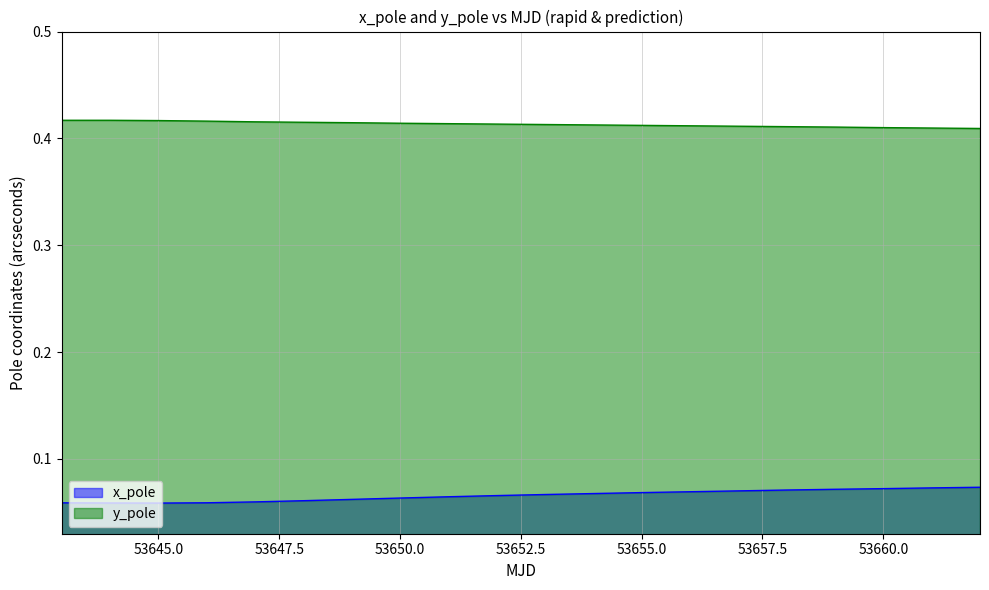

Rank the series by their average value, from lowest to highest.

x_pole, y_pole